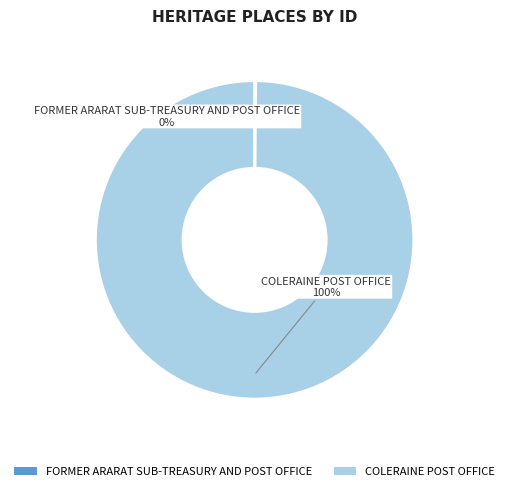

Is it true that COLERAINE POST OFFICE is 100% of the pie?

True